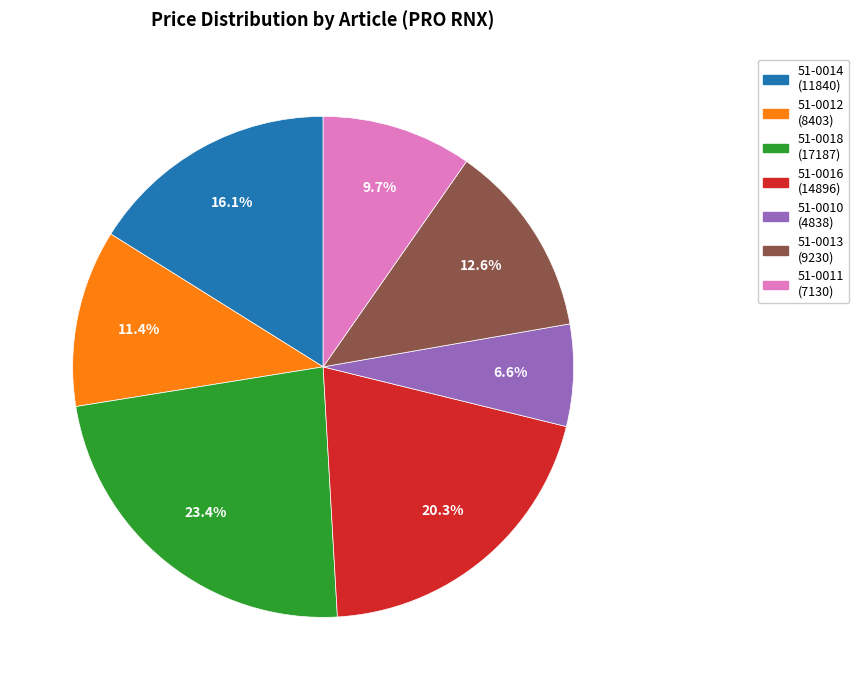

To the nearest percent, what is the difference between the 51-0012 and 51-0010 slice percentages?

5%